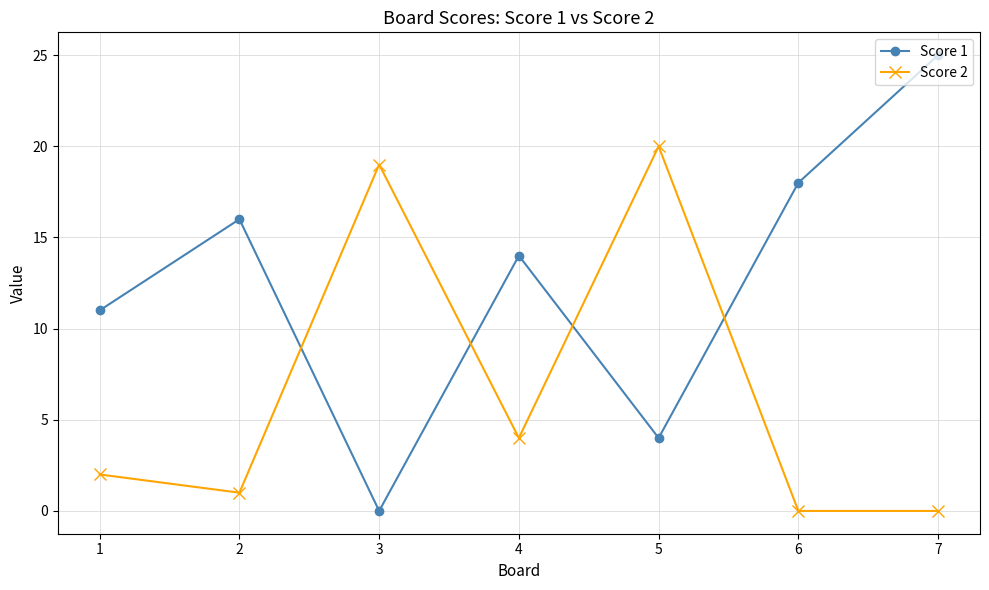

Is the value of Score 1 at 4 greater than the value of Score 2 at 4?

Yes